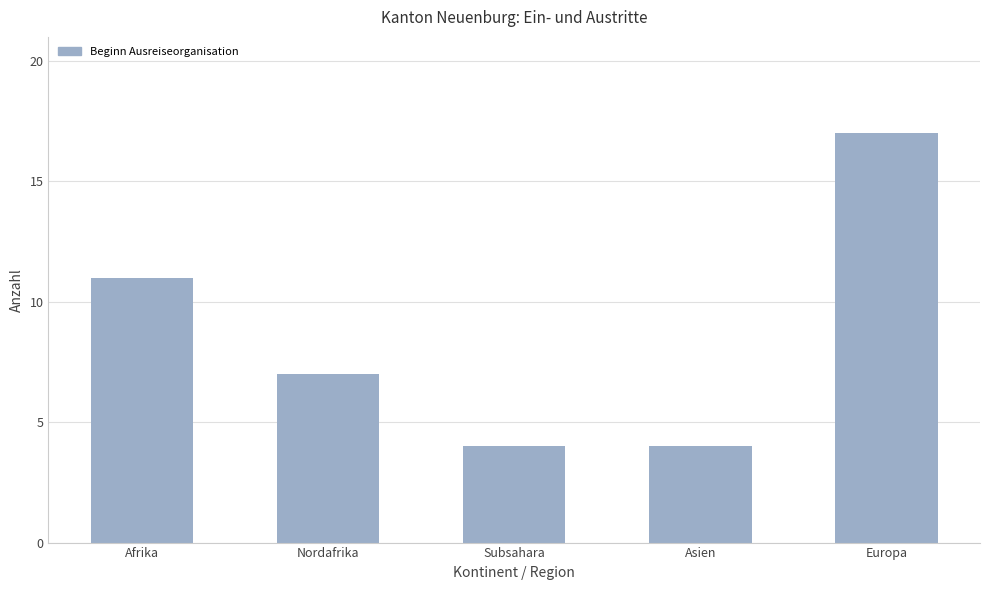

Approximately how many times larger is the value at Afrika compared to Nordafrika?

1.6